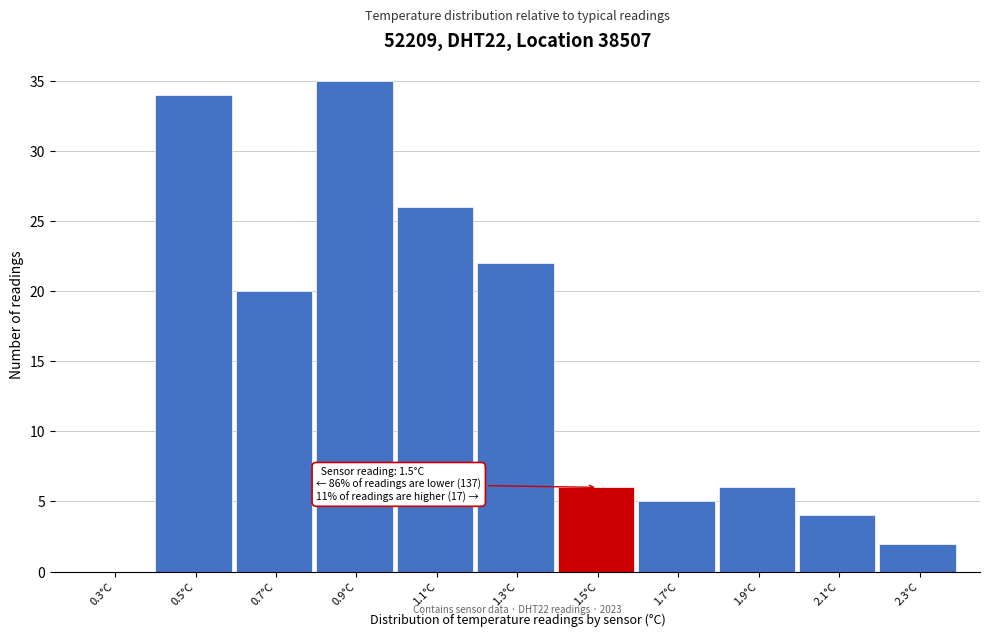

Over which range of the x-axis is the bar tallest?

0.8 to 1.0